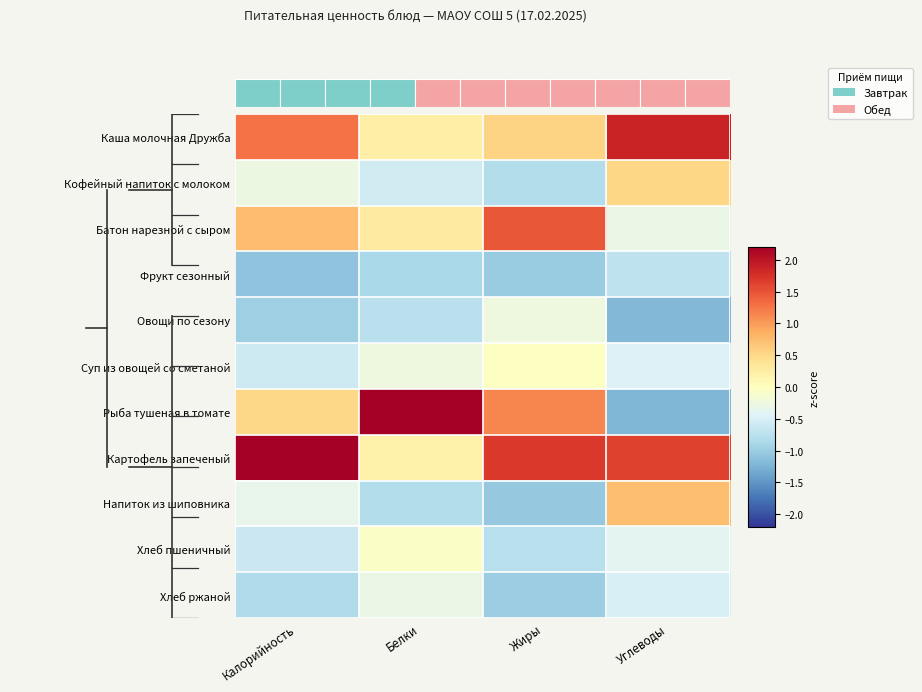

How many values in the Рыба тушеная в томате series exceed 1?

2